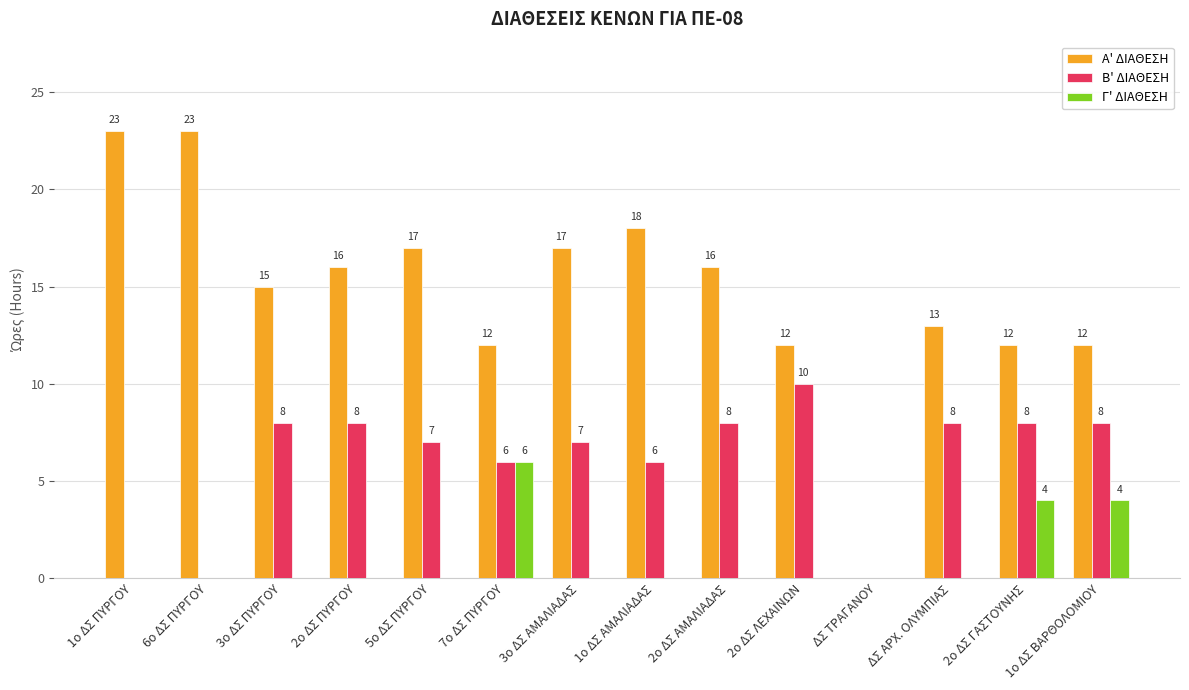

What is the highest value of the Γ' ΔΙΑΘΕΣΗ series?

6